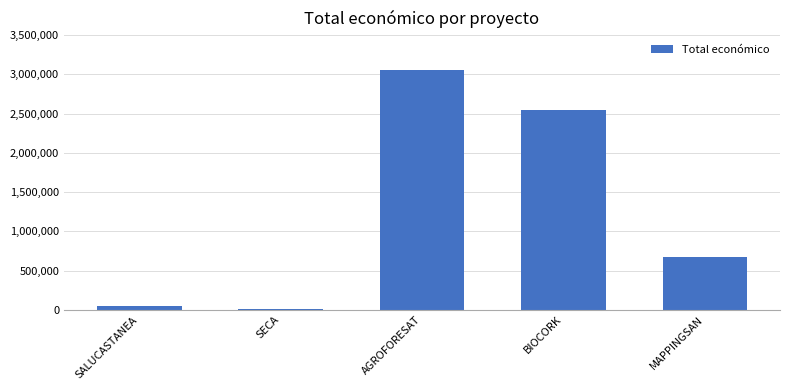

The value at MAPPINGSAN is 677425. True or false?

True